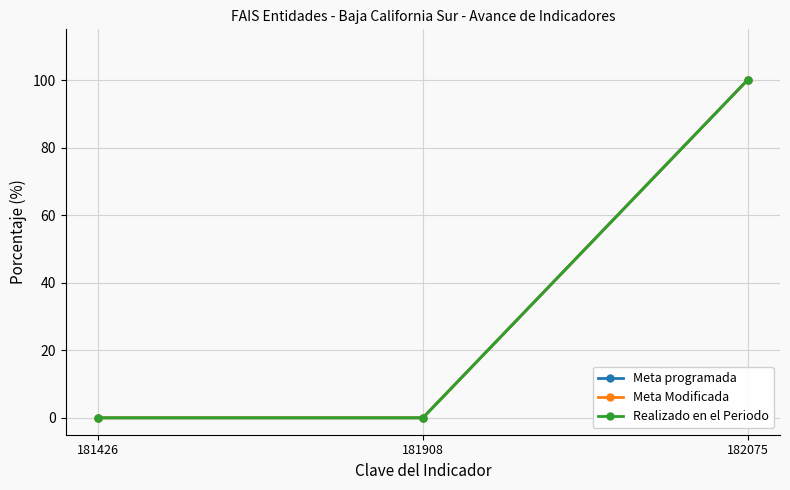

What is the difference between the Meta programada values at 182075 and 181908?

100